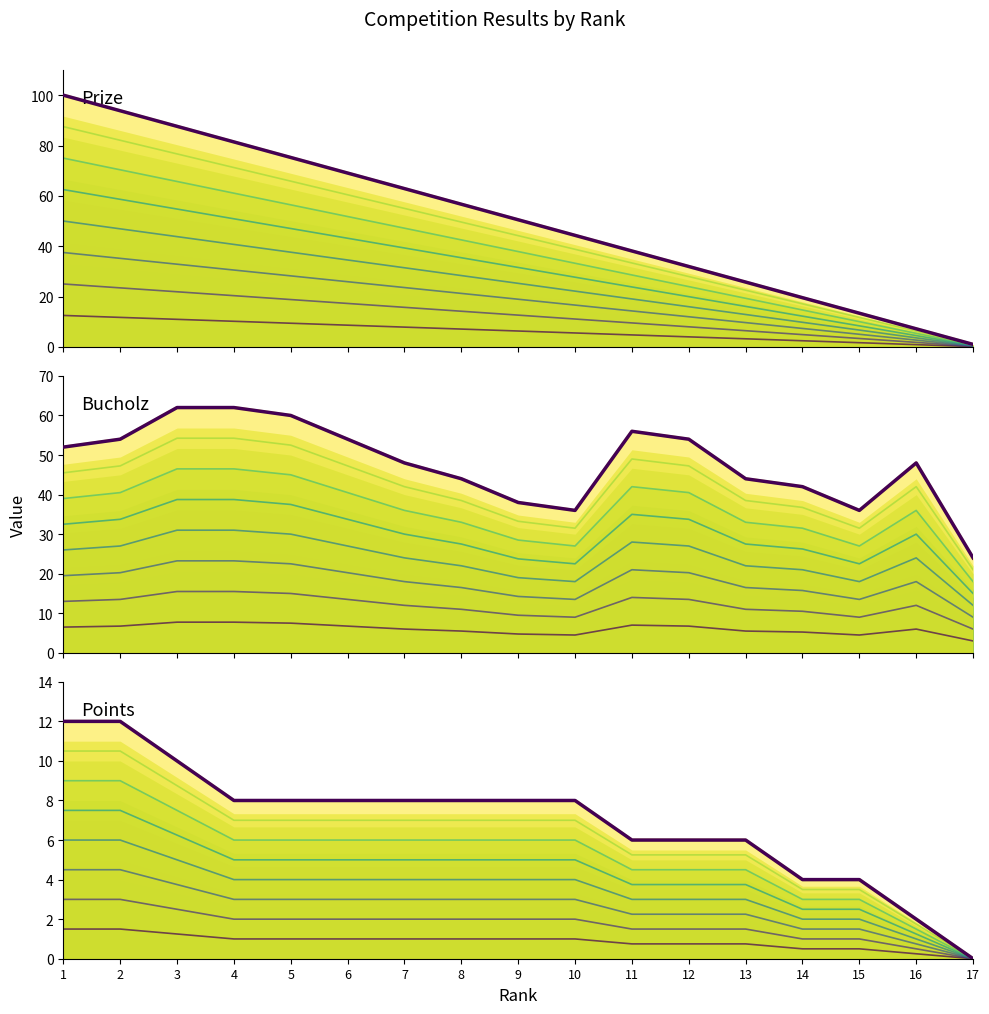

True or false: Points and Prize intersect in this chart.

False